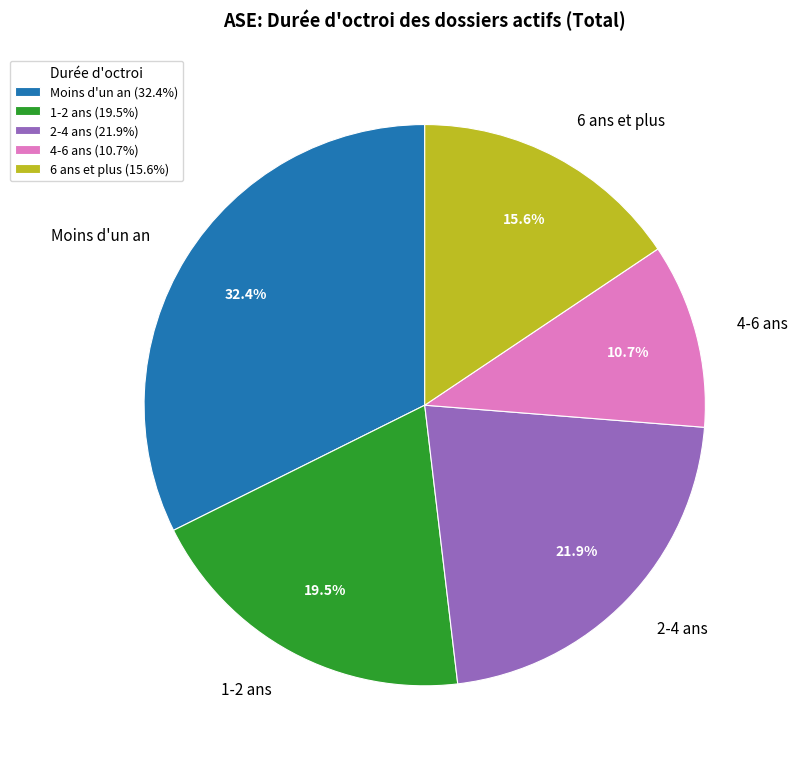

True or false: 2-4 ans accounts for 27% of the total.

False